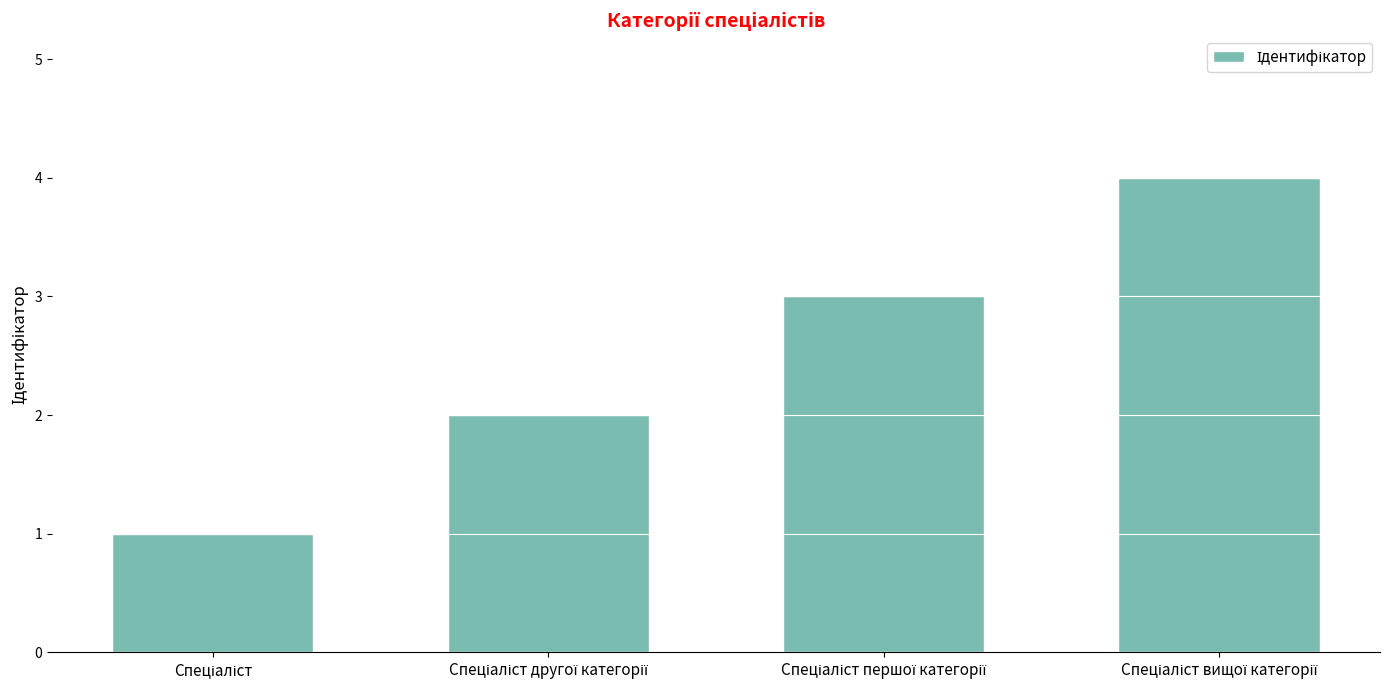

What is the difference between the maximum and minimum values?

3